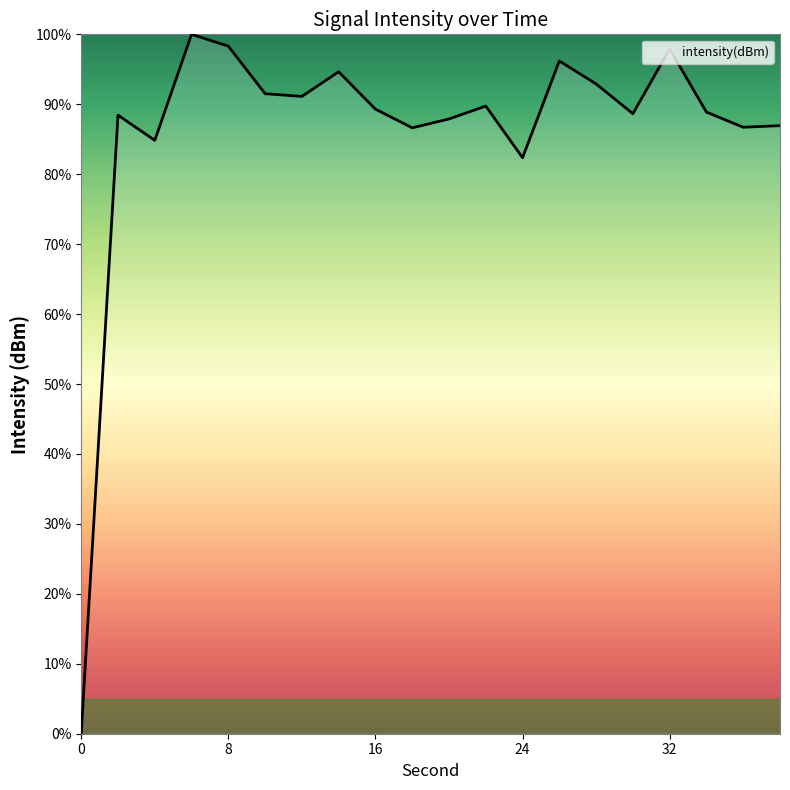

How many values are above zero?

19